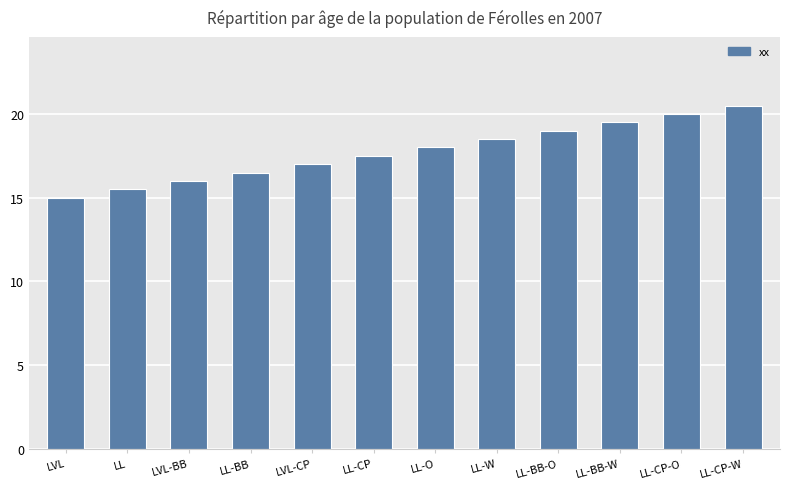

Count the number of data series in this chart.

1